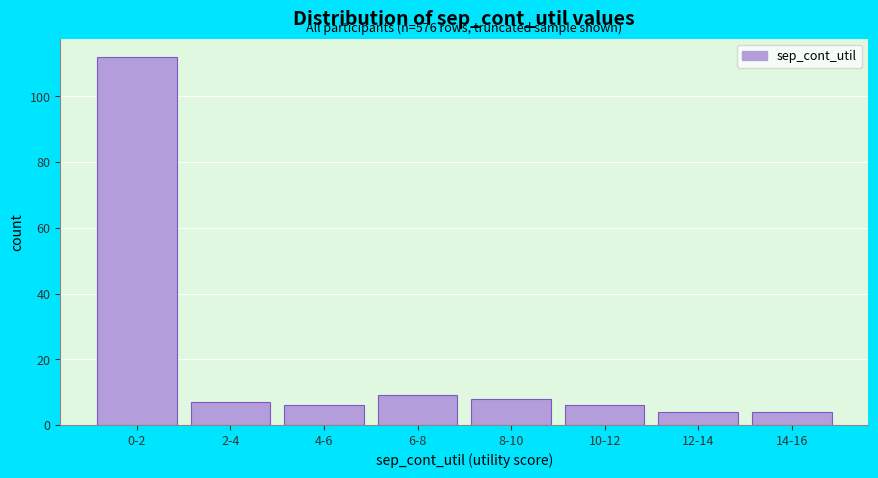

Reading right to left, what are all the values shown in this chart?

14-16=4	12-14=4	10-12=6	8-10=8	6-8=9	4-6=6	2-4=7	0-2=112